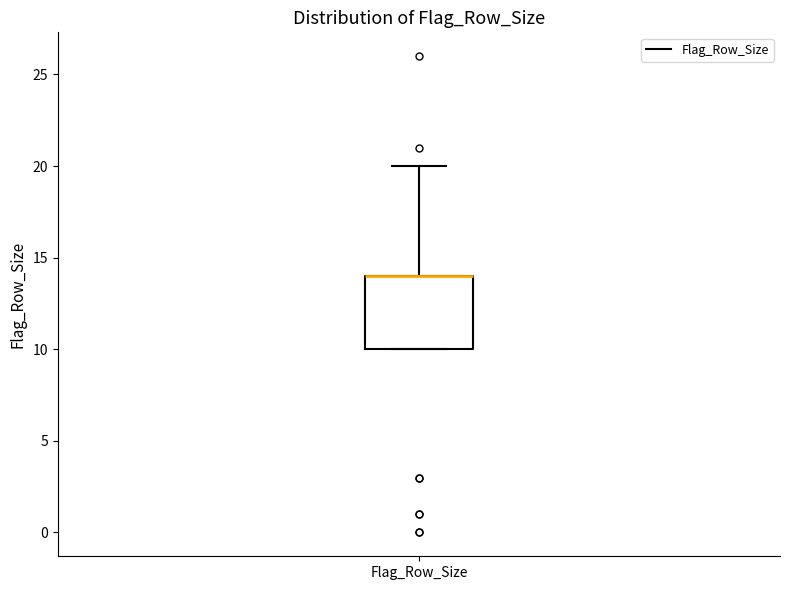

Where is the upper edge of the box for Flag_Row_Size on the y-axis? The values are not printed on the chart, so give them approximately, as read against the axis.

14